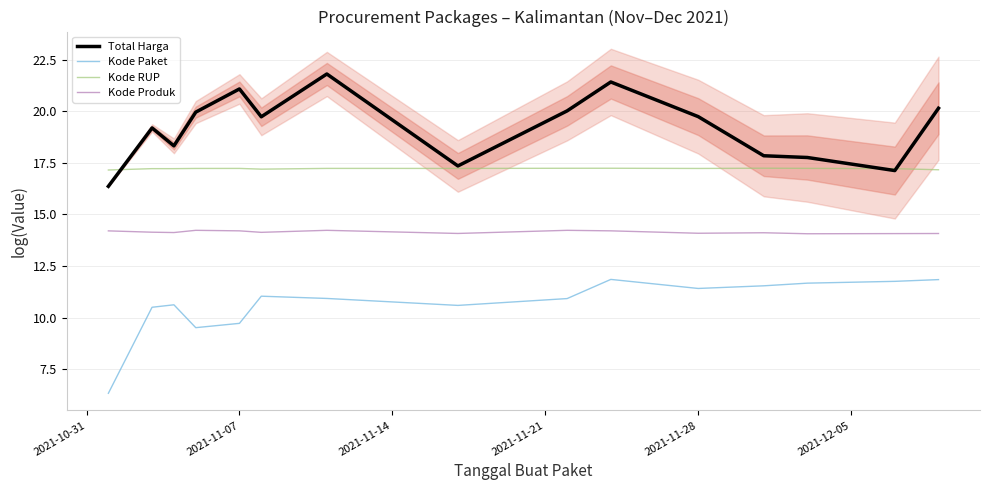

What is the minimum value for Kode RUP?

17.2